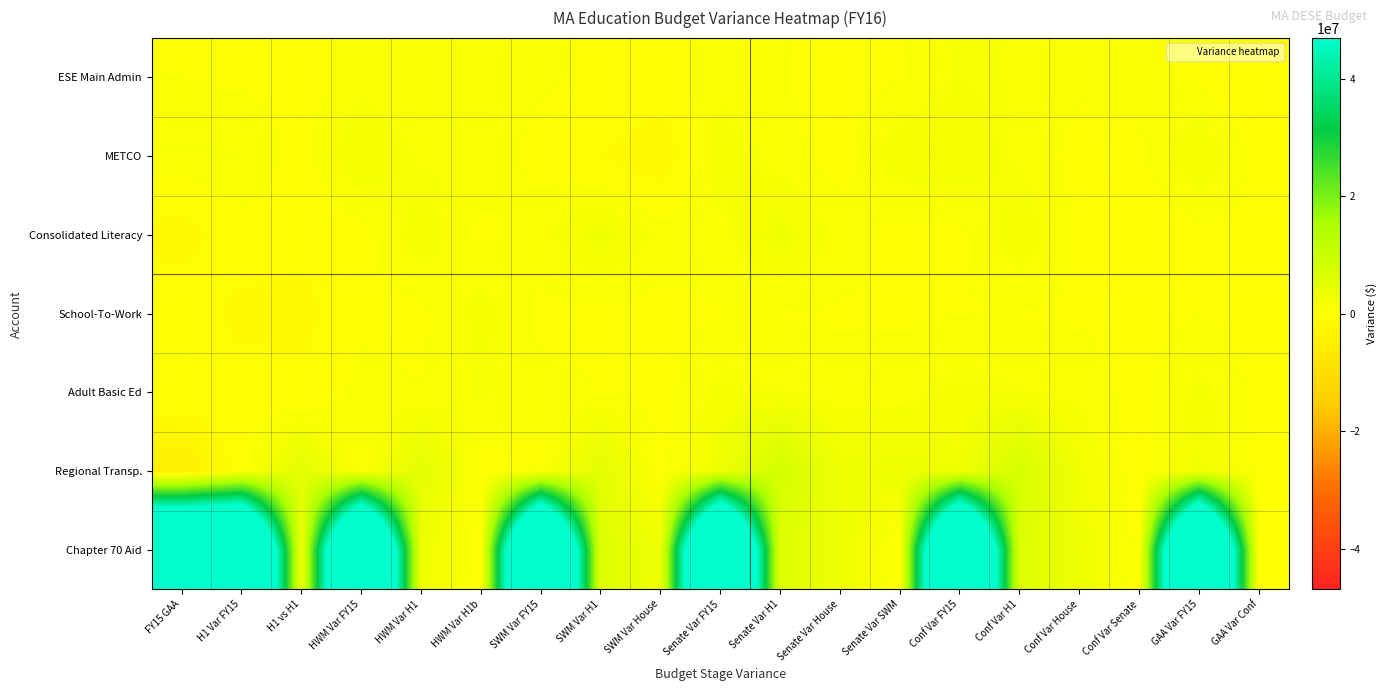

Rank the series at H1 vs H1 from highest to lowest value.

Regional Transp., Chapter 70 Aid, METCO, ESE Main Admin, Consolidated Literacy, Adult Basic Ed, School-To-Work